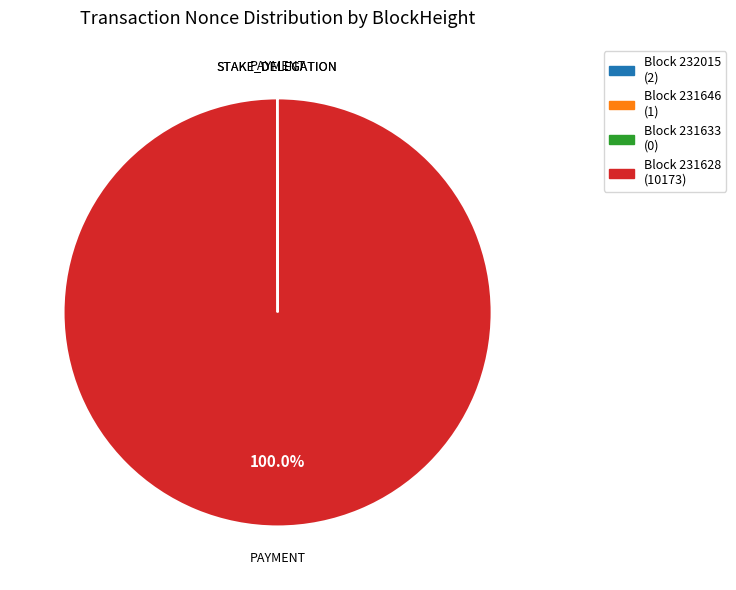

Is there a majority slice in this chart?

Yes